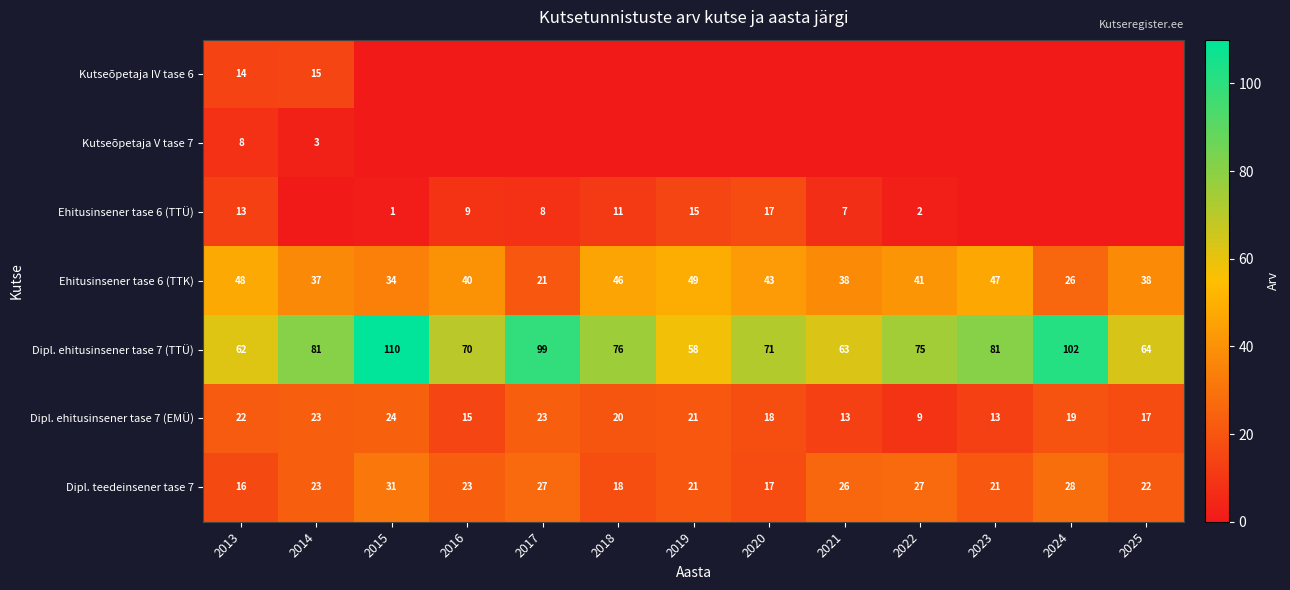

True or false: Ehitusinsener tase 6 (TTK) has a value of 46 at 2018.

True